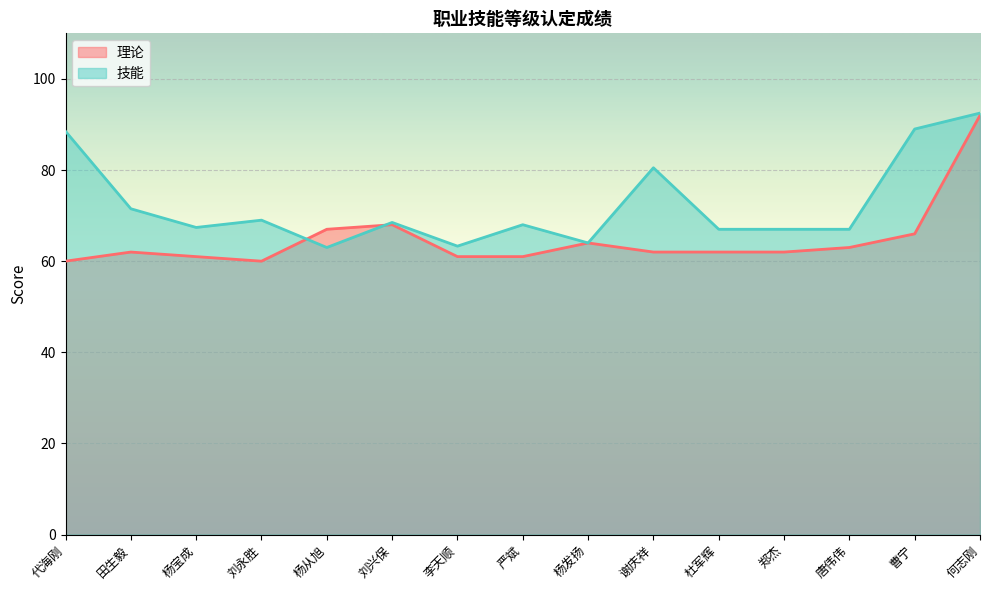

The 理论 series shows 89.4 at 李天顺. True or false?

False